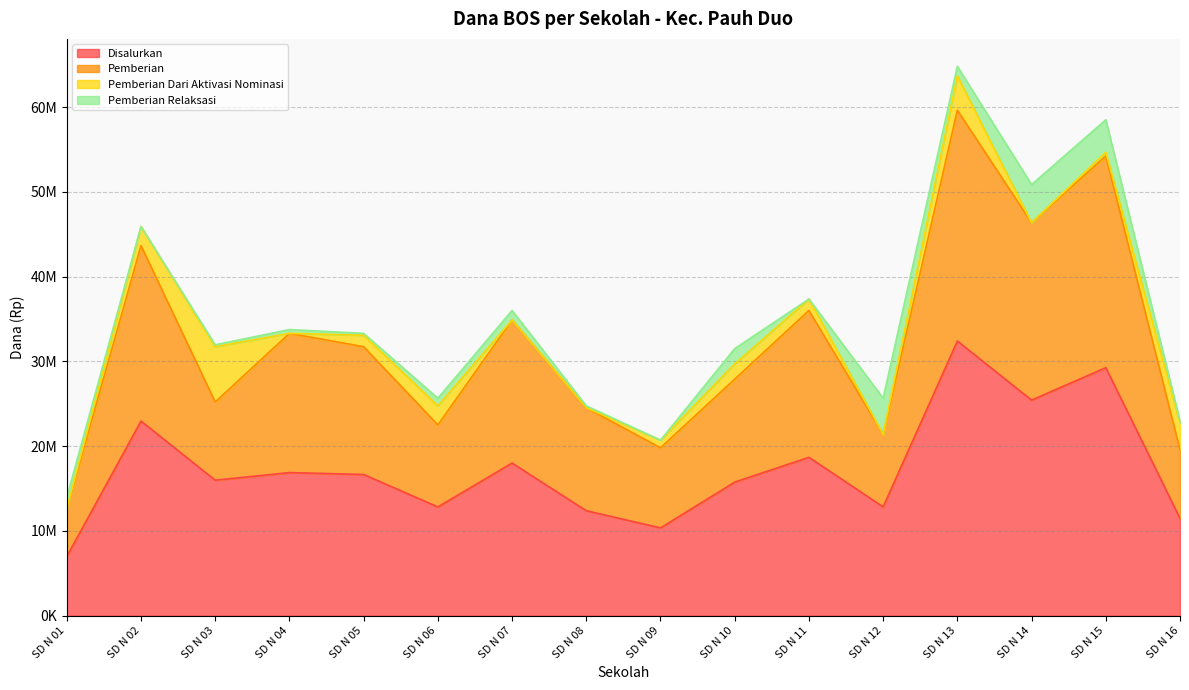

Does the chart display data point markers on the line(s)?

No